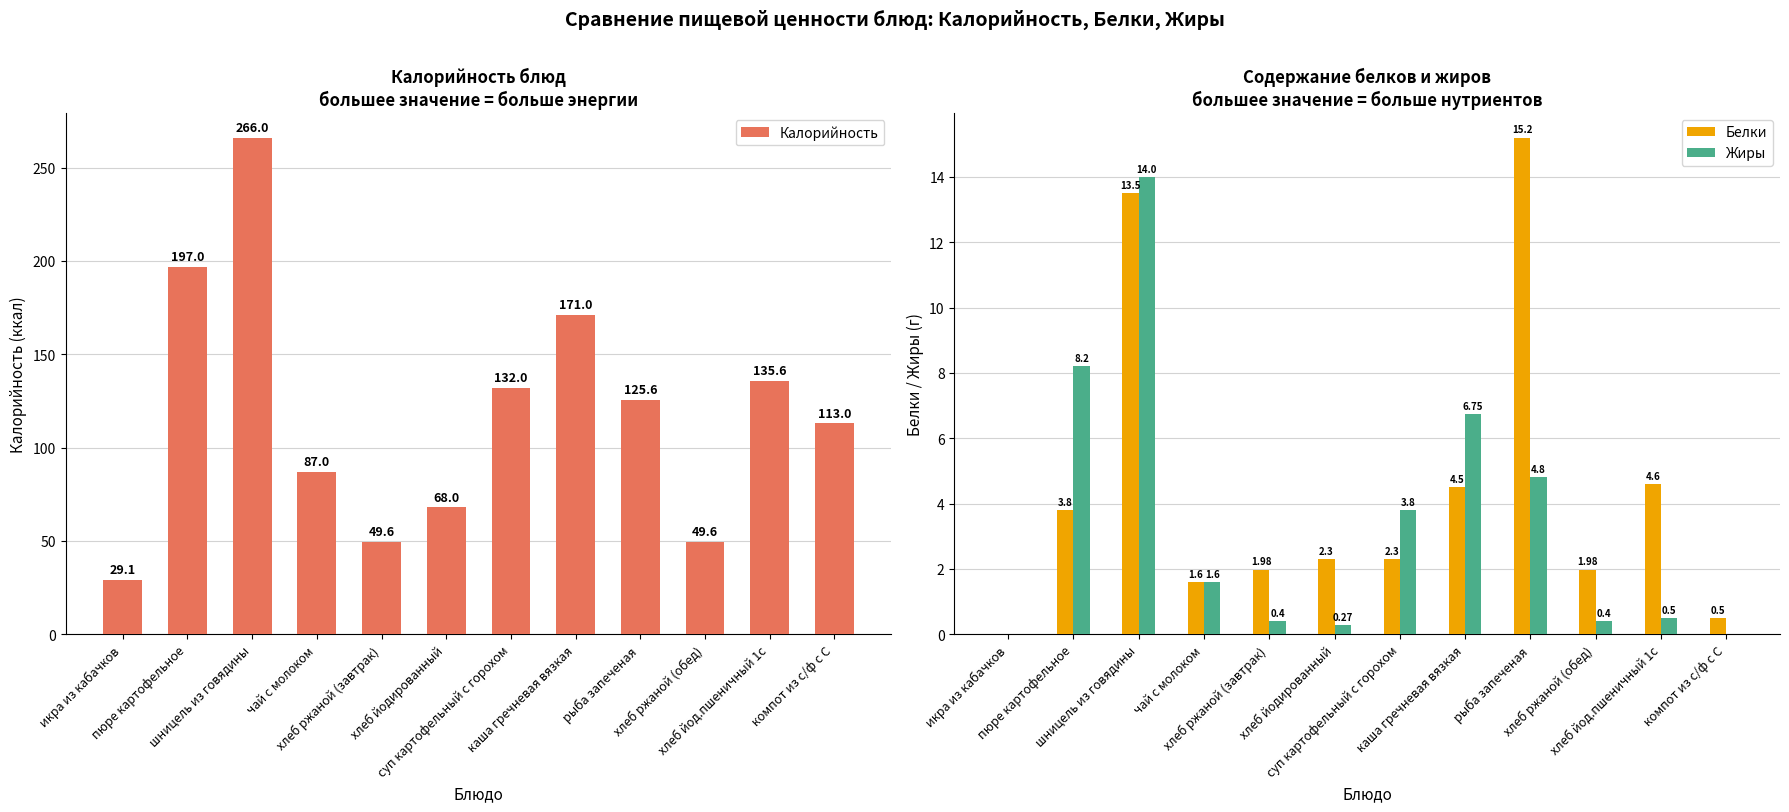

What is the maximum value for Белки?

15.2